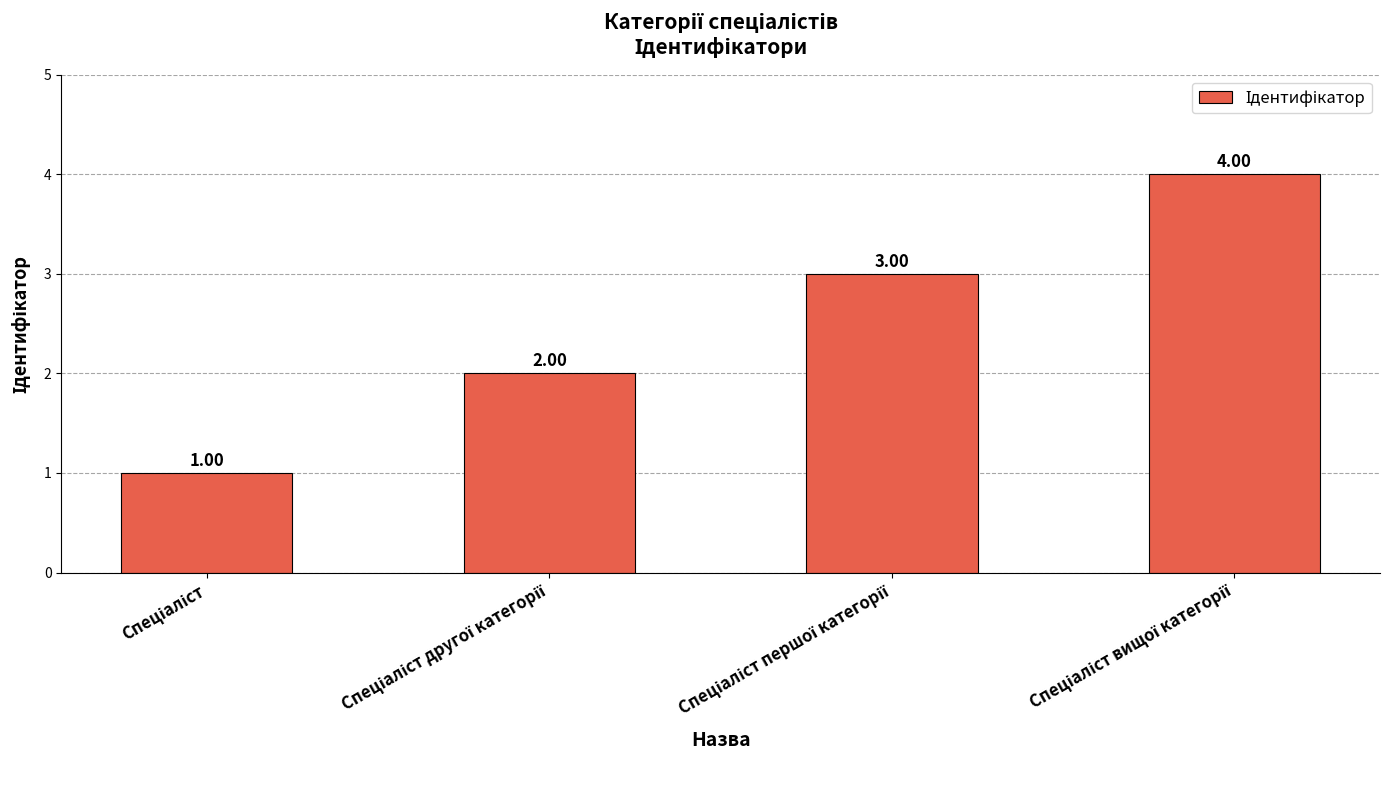

What is the sum of all values?

10